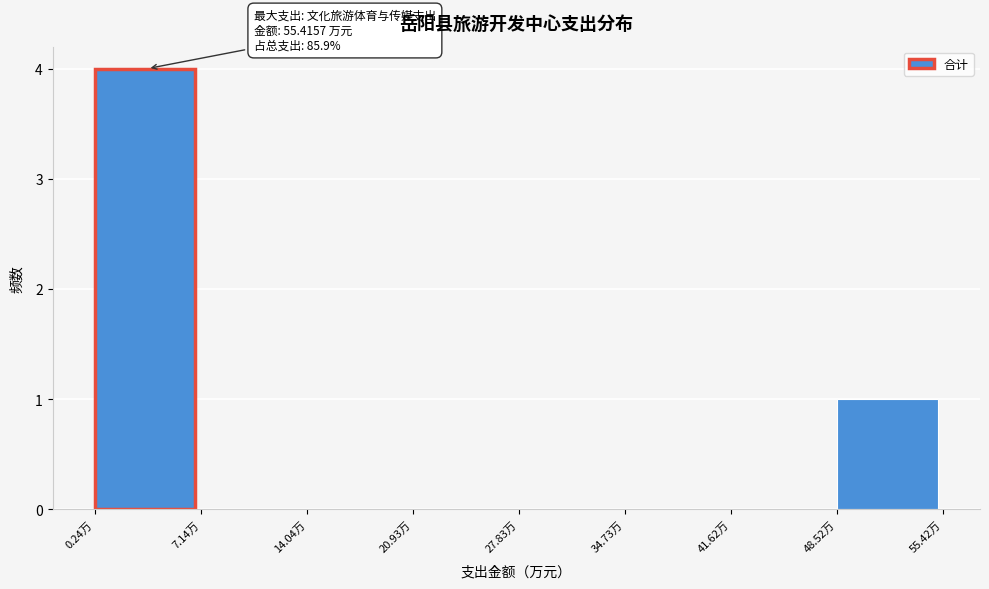

Which range on the x-axis has the tallest bar?

0 to 7